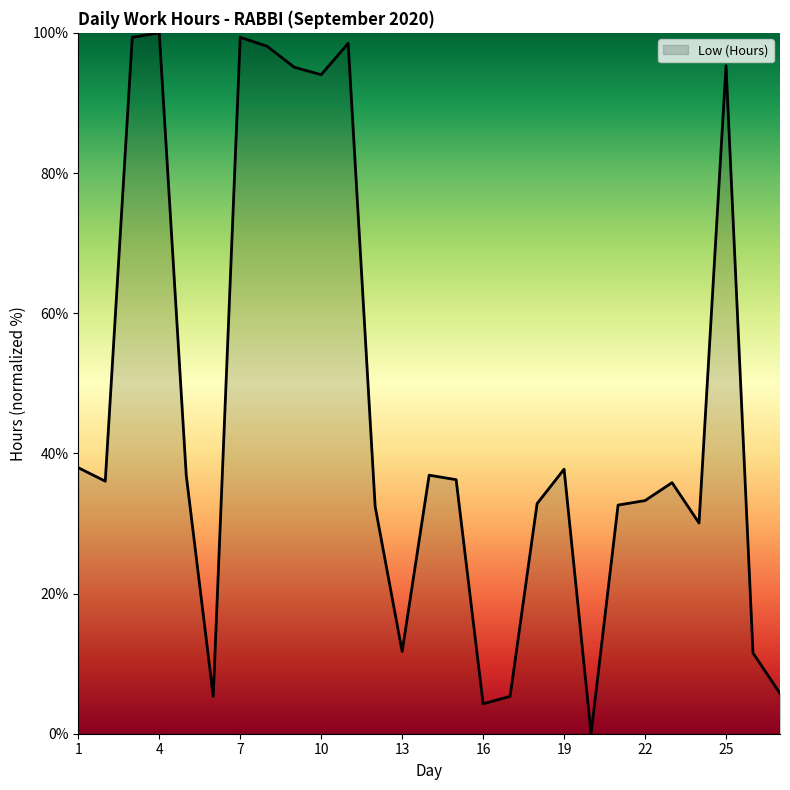

True or false: the data has more than 0 interior local peaks.

True